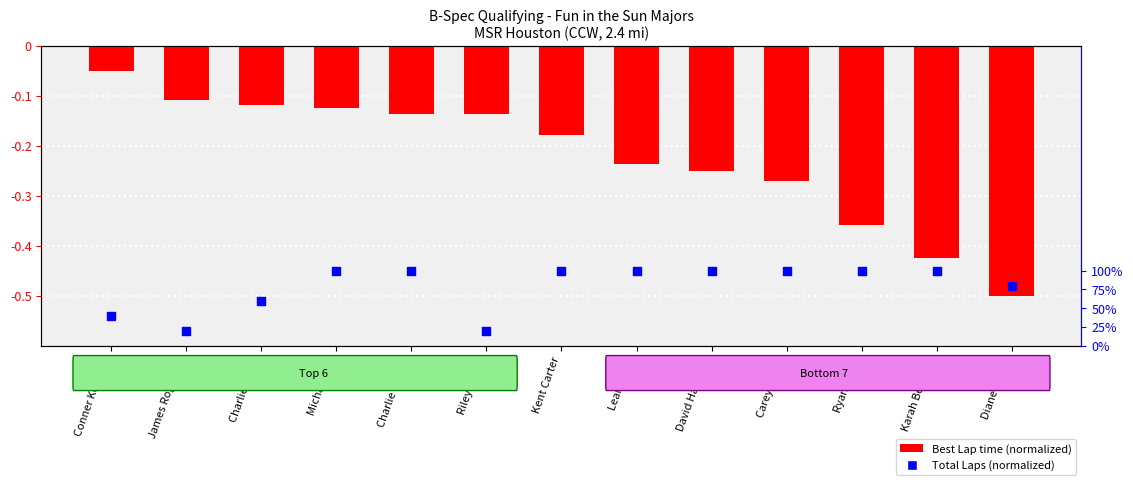

Which series contains the highest Y value?

Total Laps (normalized)